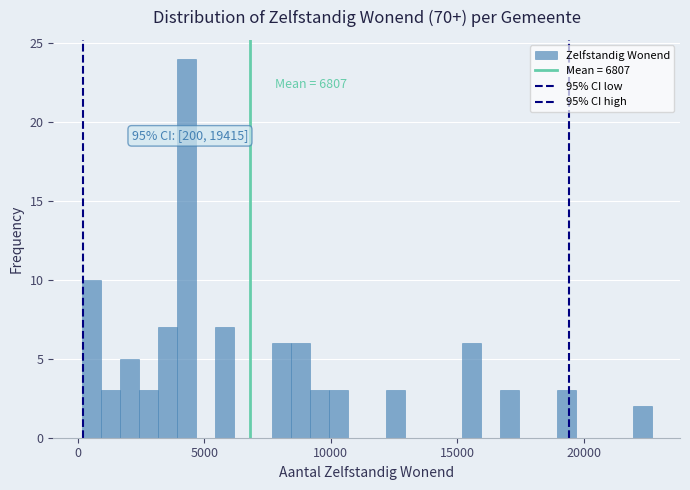

Around what value on the x-axis is the tallest bar? Give the approximate position of its centre, as read against the axis.

4500